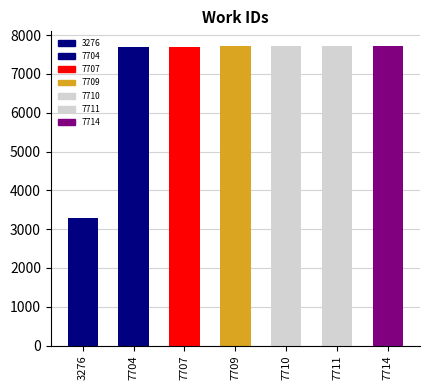

Approximately how many times larger is the value at 7707 compared to 7704?

1.0